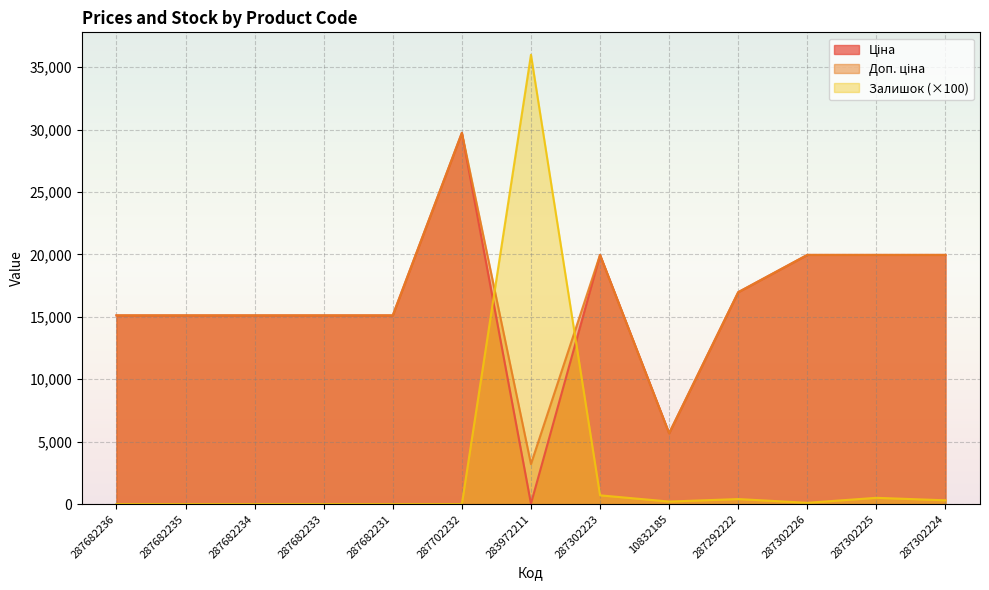

What is the sum of all Залишок values?

38200.0